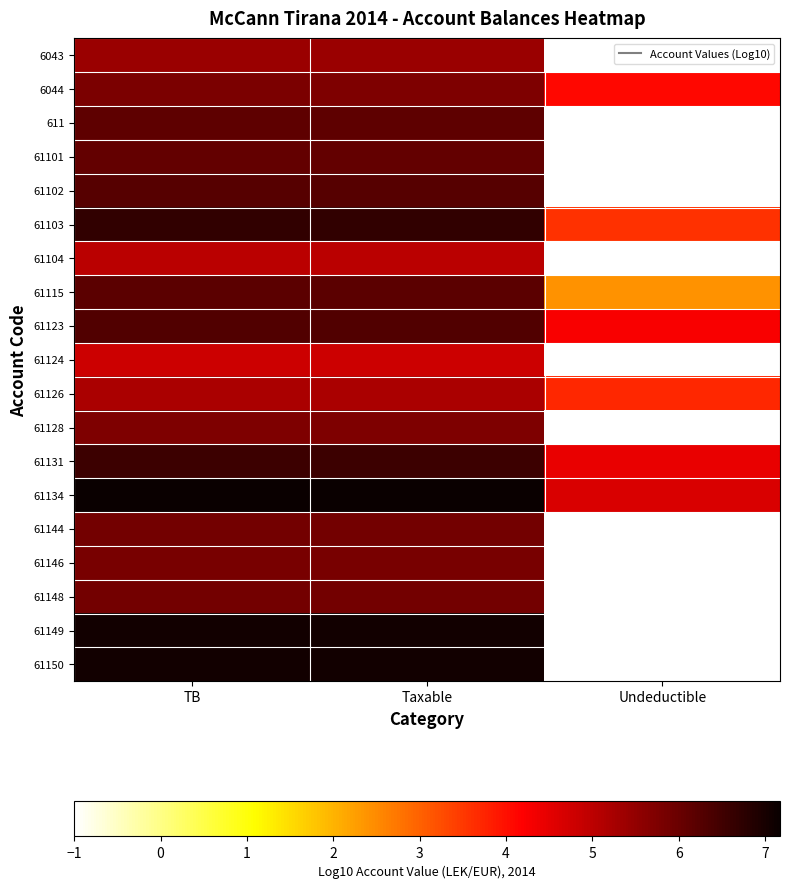

What is the greatest value displayed?

7.2